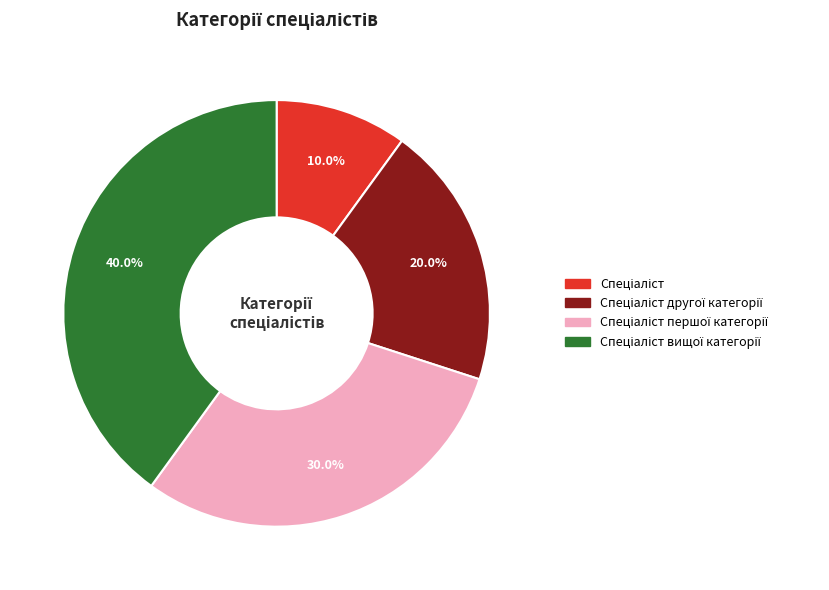

Does any single category account for the majority?

No